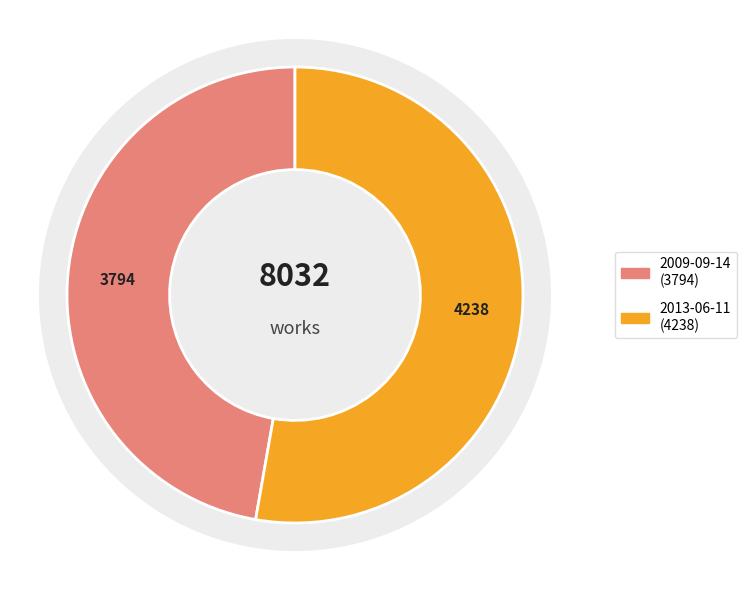

How many segments does this pie chart have?

2